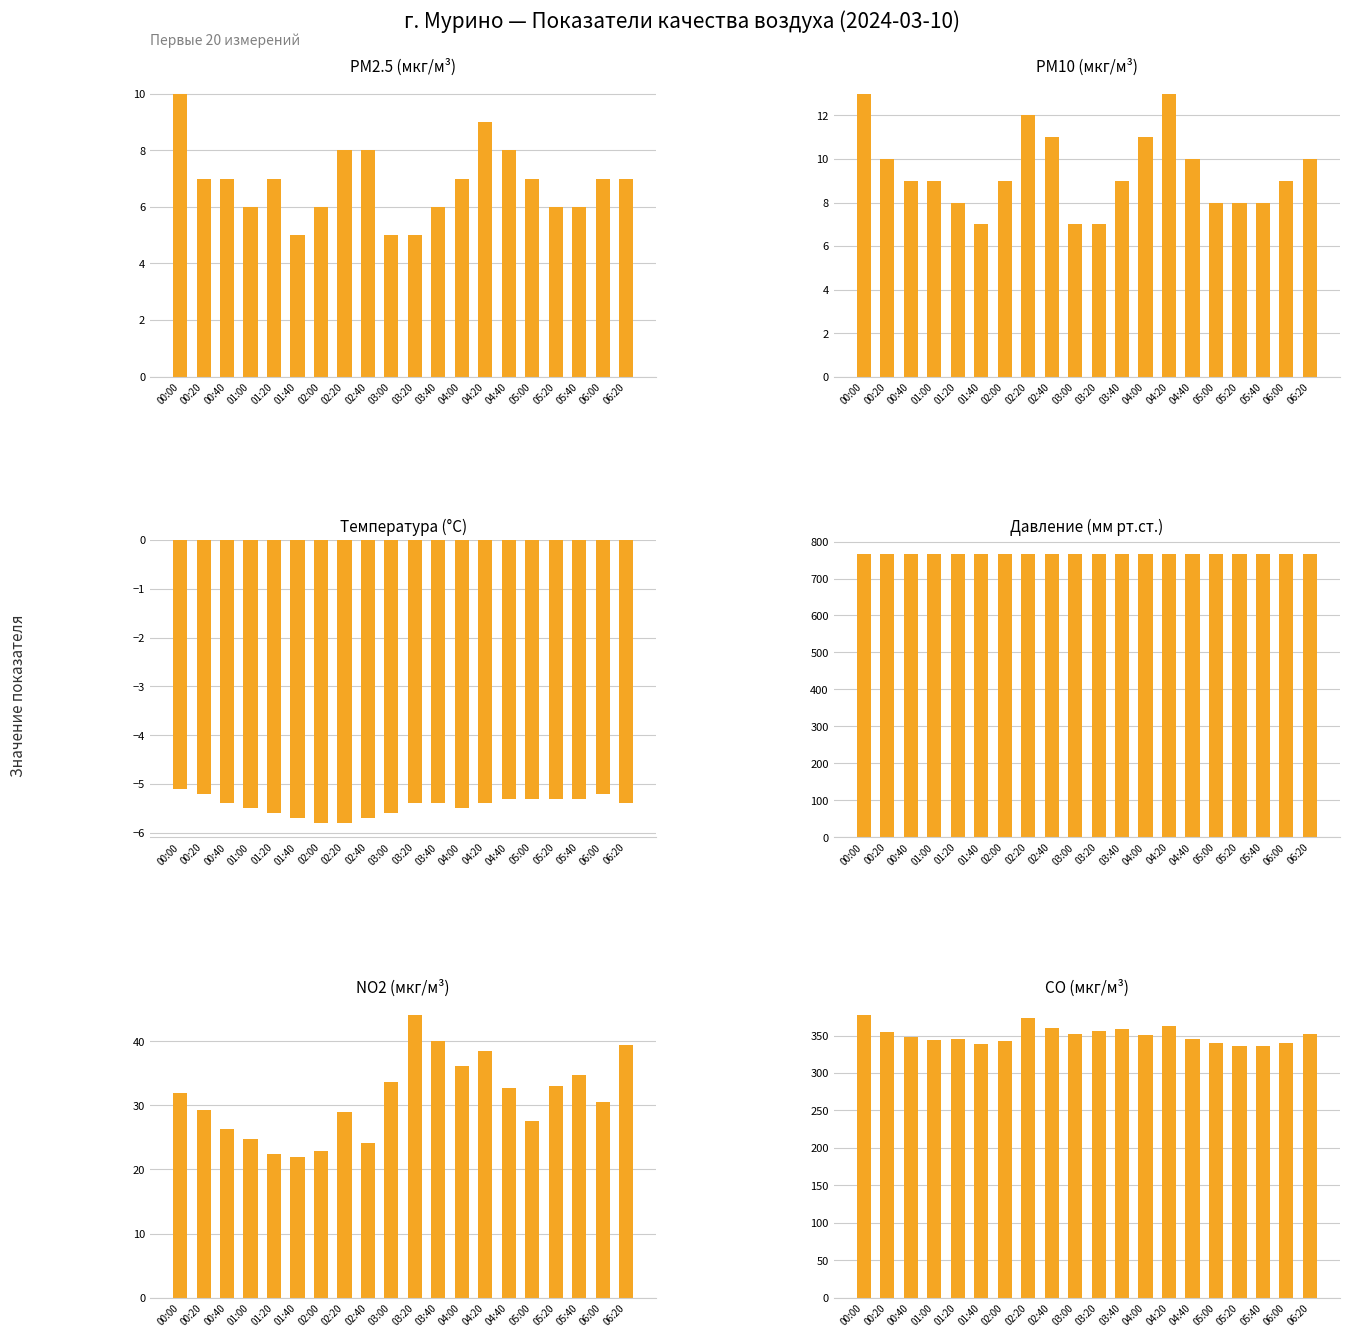

At which label does Температура (°C) reach its peak?

00:00